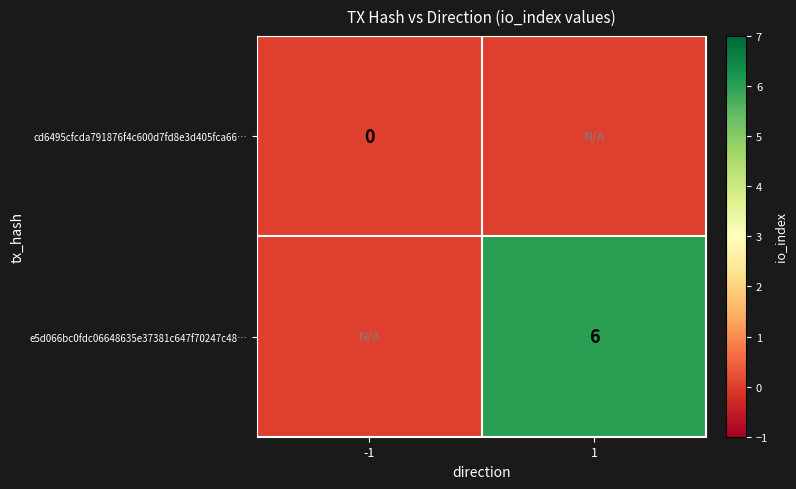

True or false: e5d066bc0fdc06648635e37381c647f70247c48… has a value of 6 at 1.

True